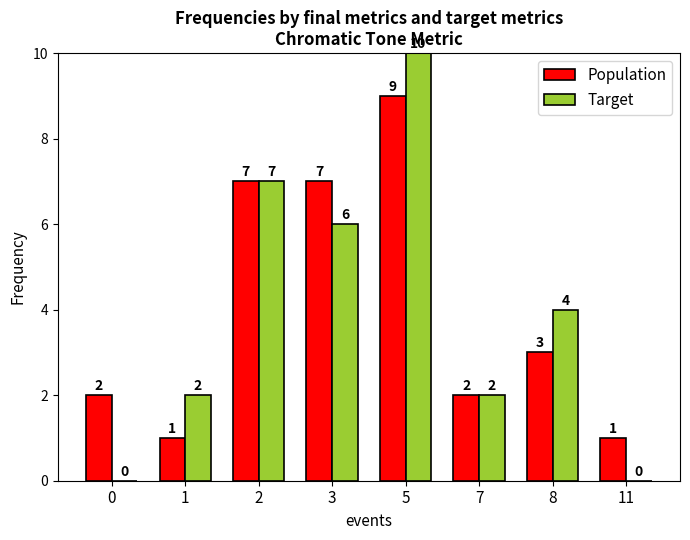

What are all the series names shown in the legend?

Population, Target